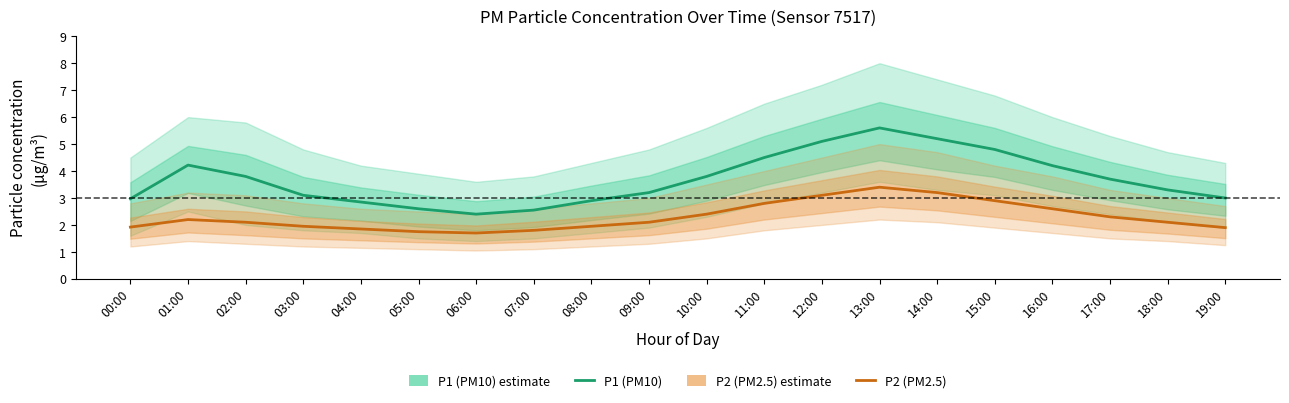

What position from the right is 09:00?

11